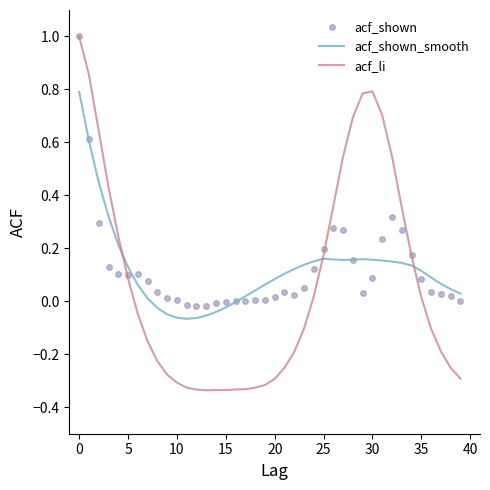

What is the maximum value for acf_shown_smooth?

0.8